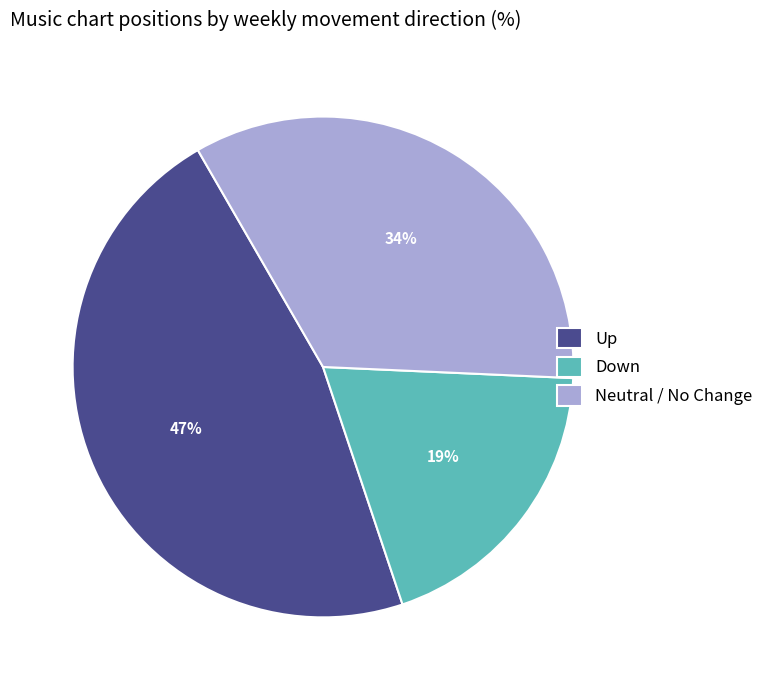

Does any single category account for the majority?

No